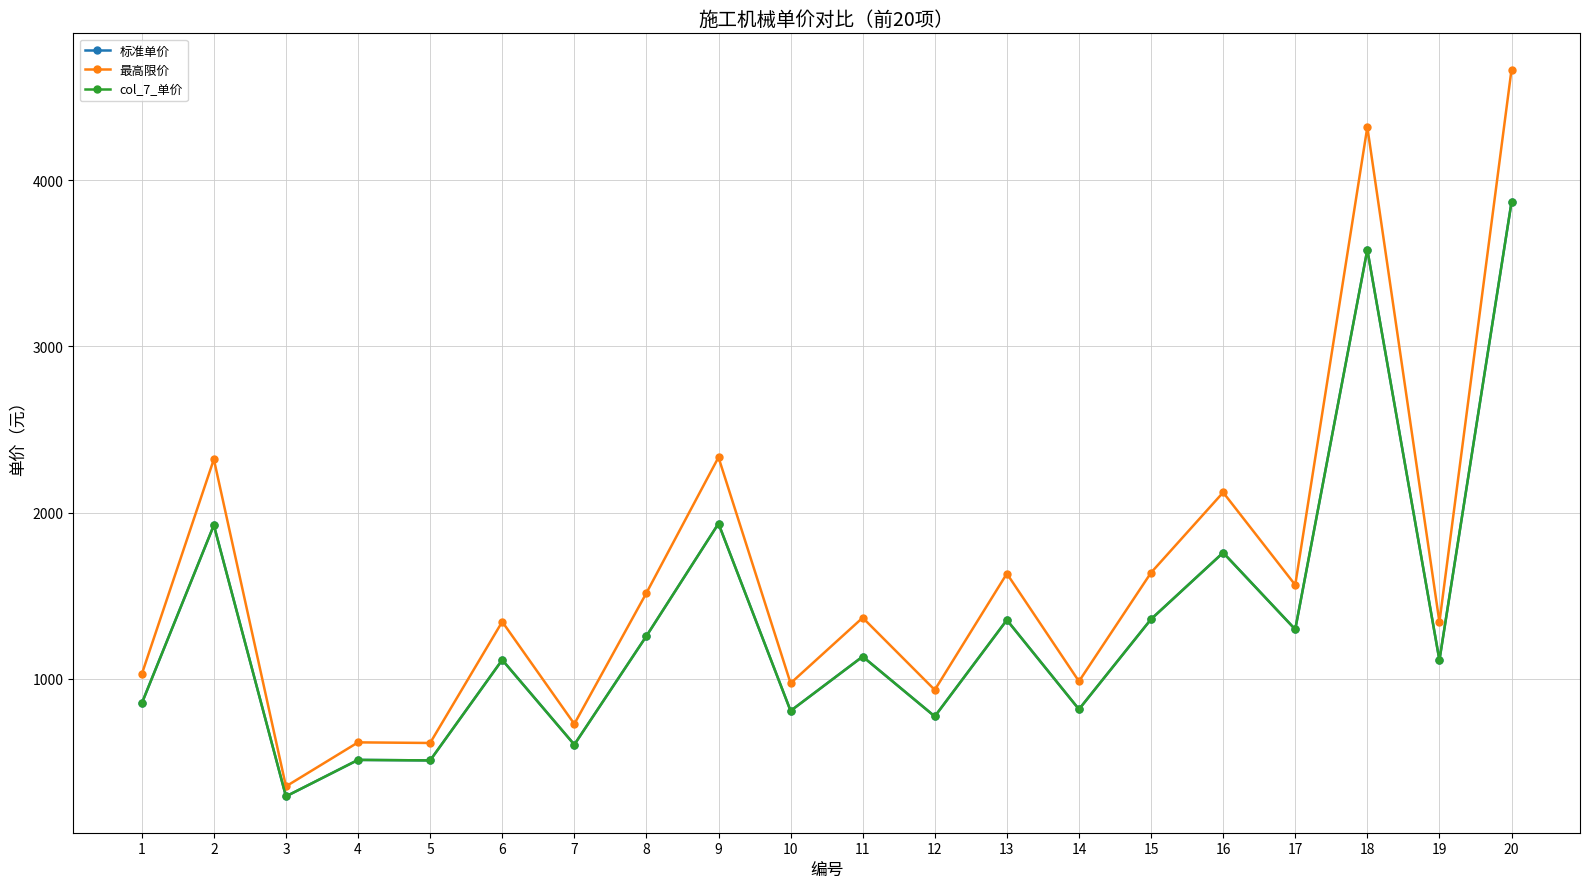

At which label is col_7_单价 closest to 2080?

9